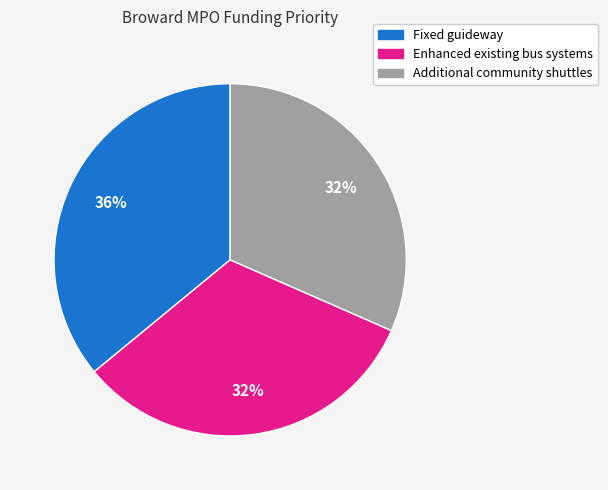

Which category has the biggest portion of the pie?

Fixed guideway